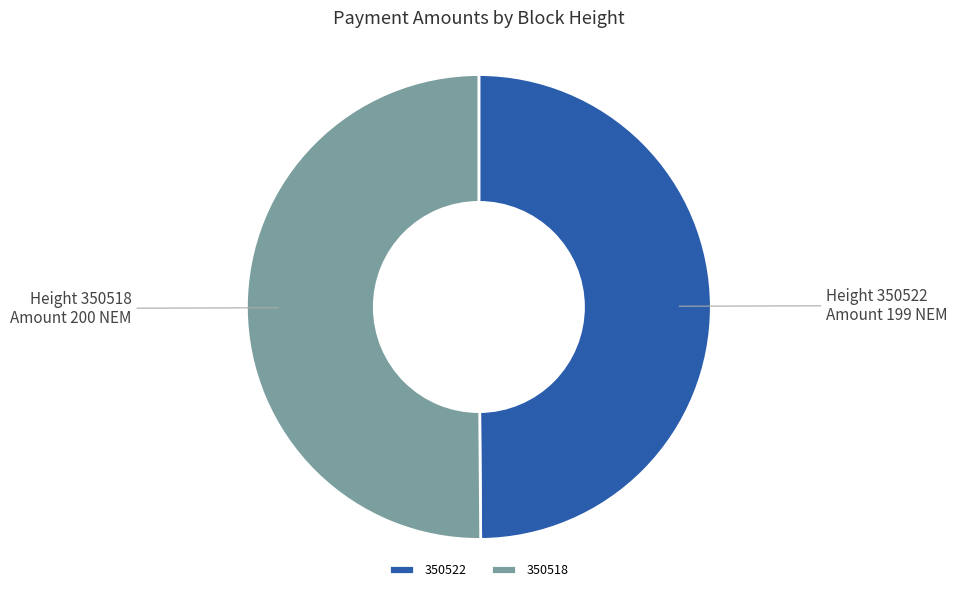

Approximately how many times larger is the value at 350522 compared to 350518?

1.0